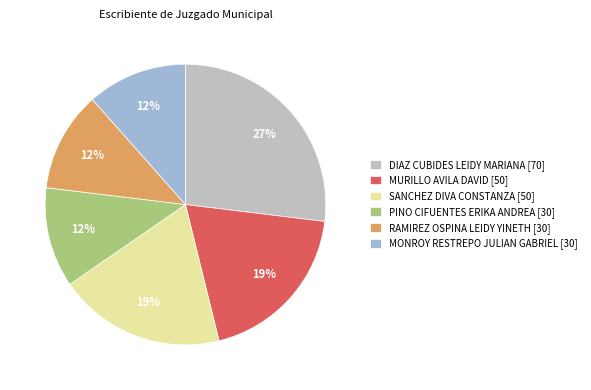

Do PINO CIFUENTES ERIKA ANDREA [30] and MONROY RESTREPO JULIAN GABRIEL [30] together represent more than half of the pie?

No